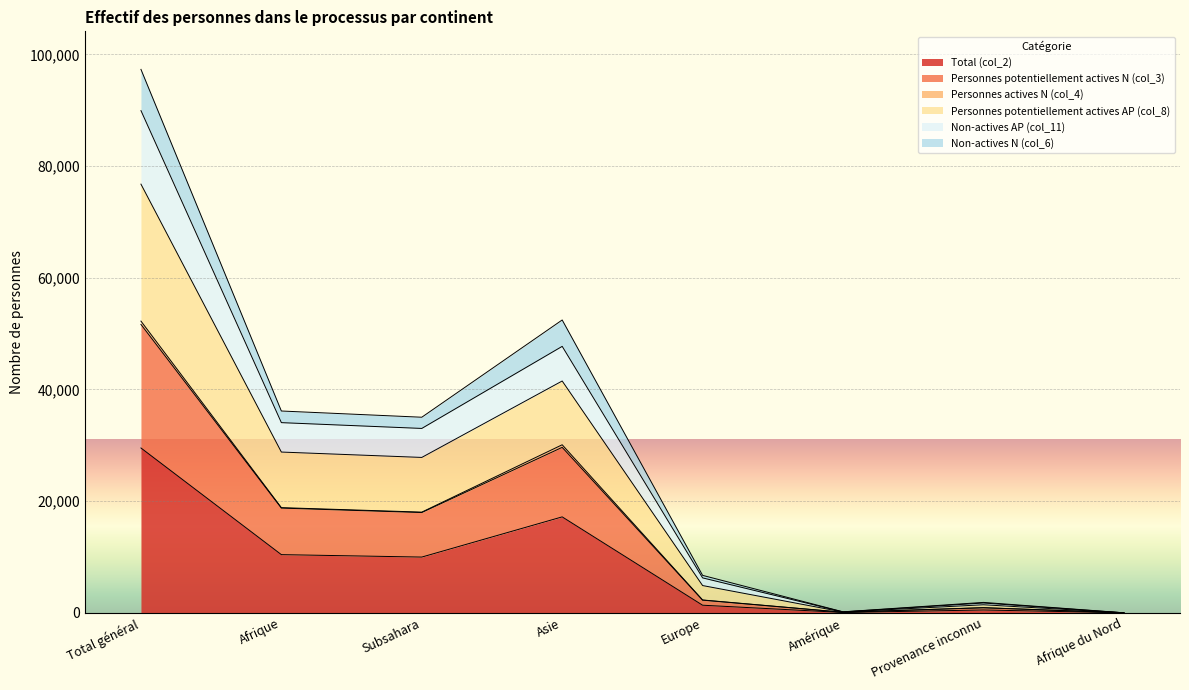

True or false: Non-actives AP (col_11) and Personnes potentiellement actives AP (col_8) cross at least once.

False